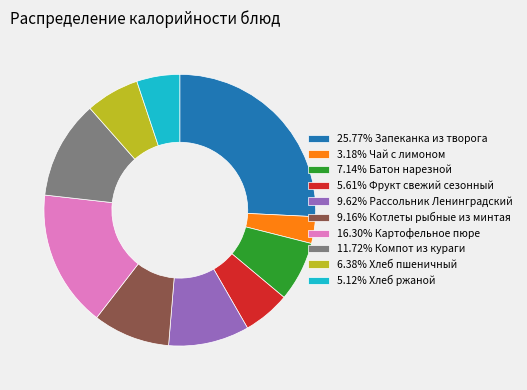

Is the sum of 16.30% Картофельное пюре and 6.38% Хлеб пшеничный greater than half?

No